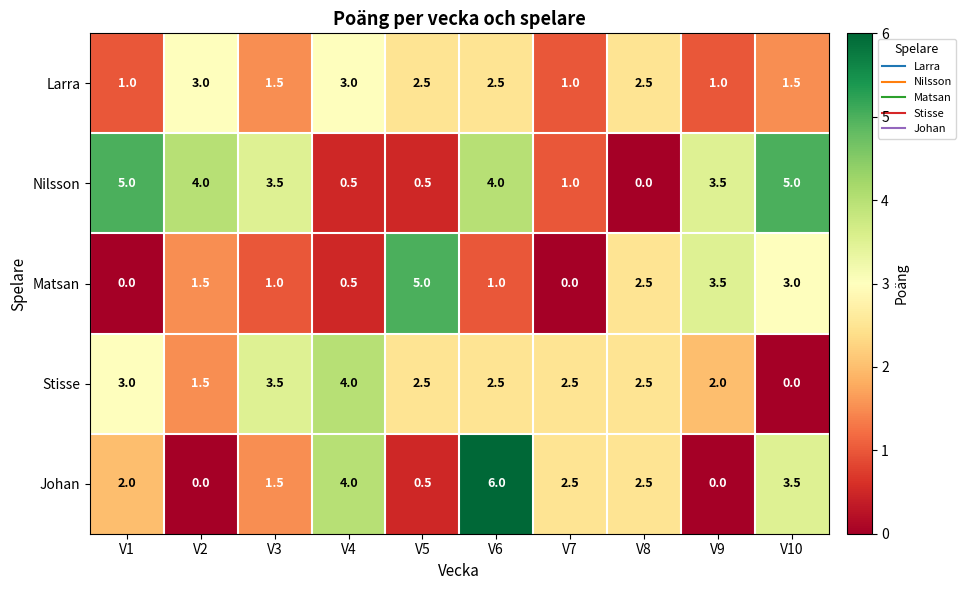

At which category is the sum across all series the highest?

V6